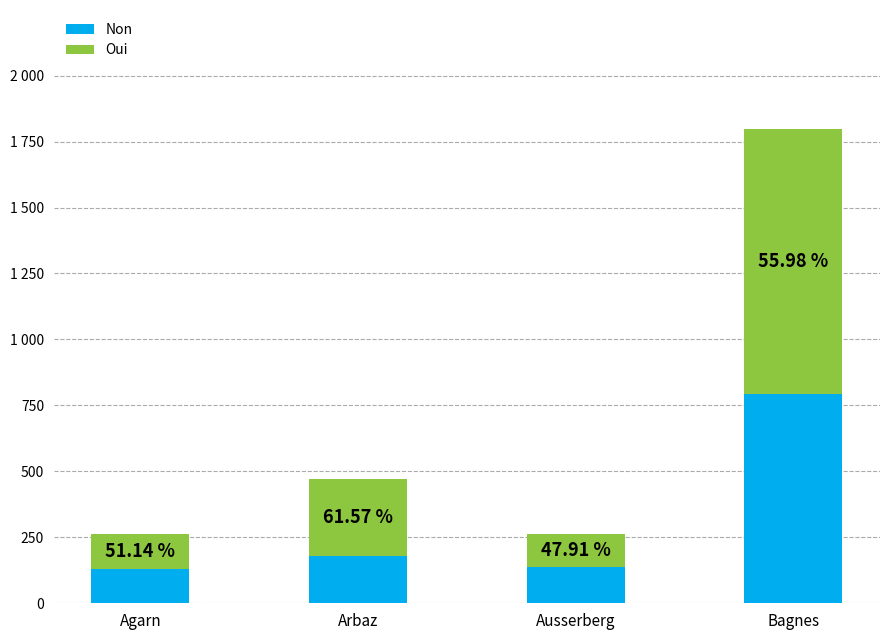

Does the chart contain any negative values?

No